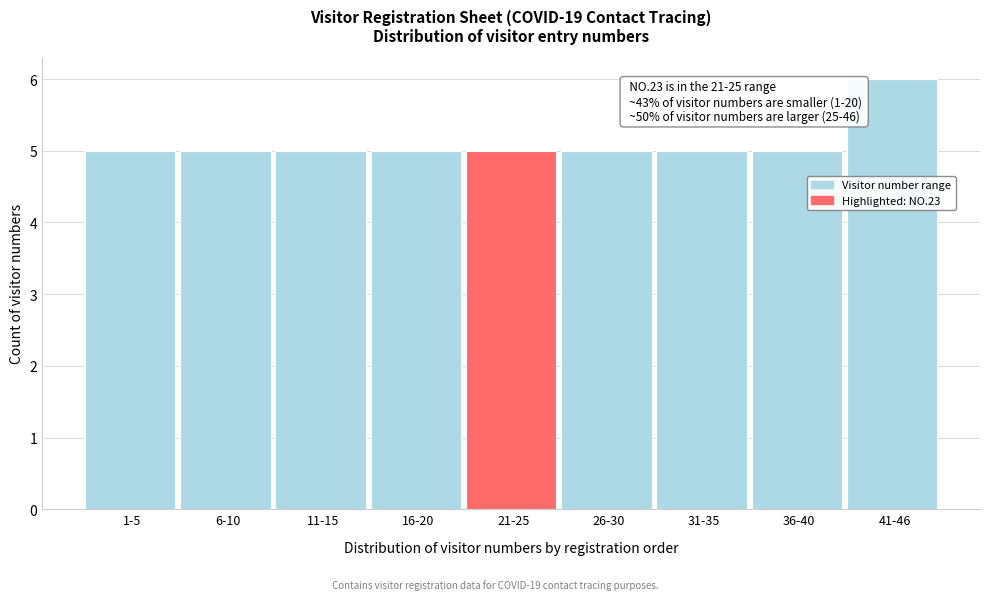

Reading left to right, list all the values displayed in this chart.

1-5=5	6-10=5	11-15=5	16-20=5	21-25=5	26-30=5	31-35=5	36-40=5	41-46=6